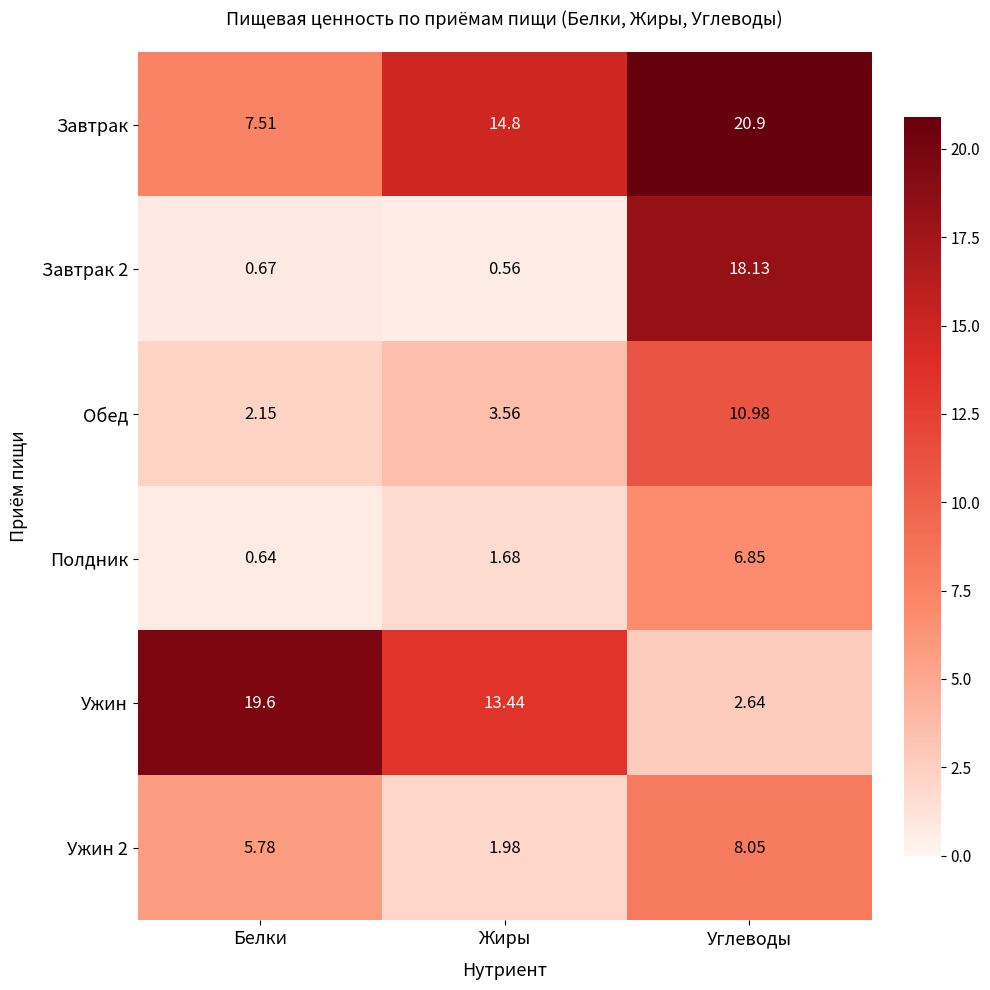

At which label does Полдник first exceed 1?

Жиры